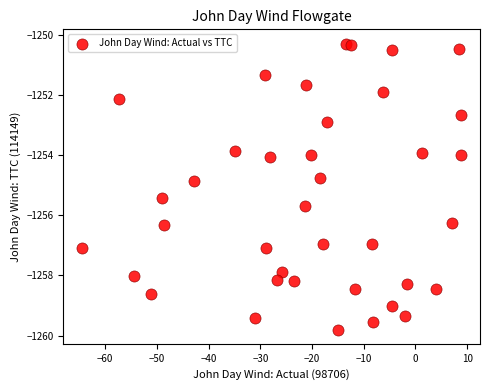

What Y value in the scatter plot is closest to -1255?

-1254.9